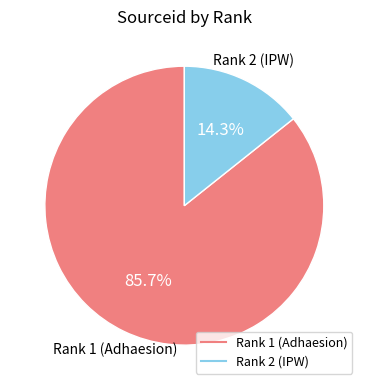

Is there any slice that represents more than half of the pie?

Yes